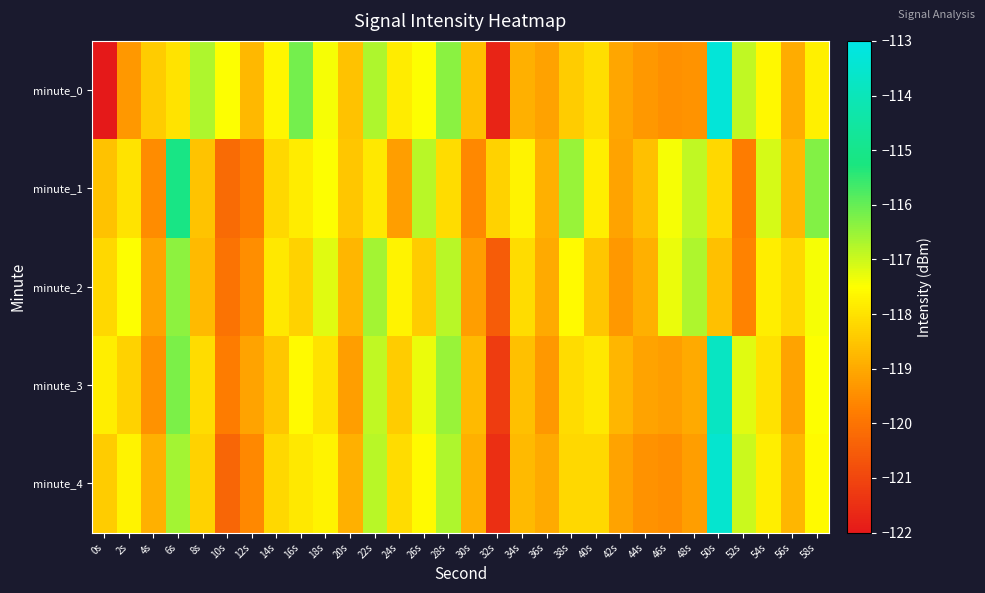

What is the smallest value displayed?

-213.9